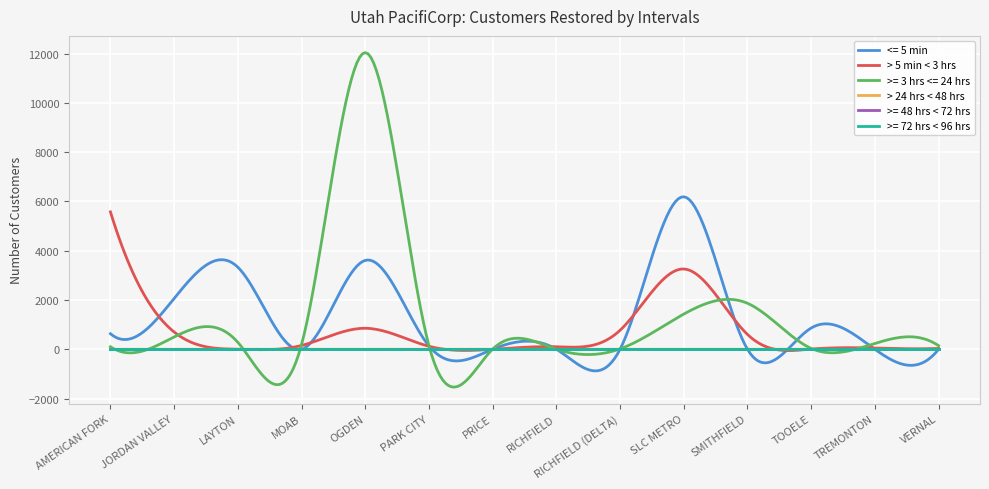

Does the chart have visible grid lines?

Yes